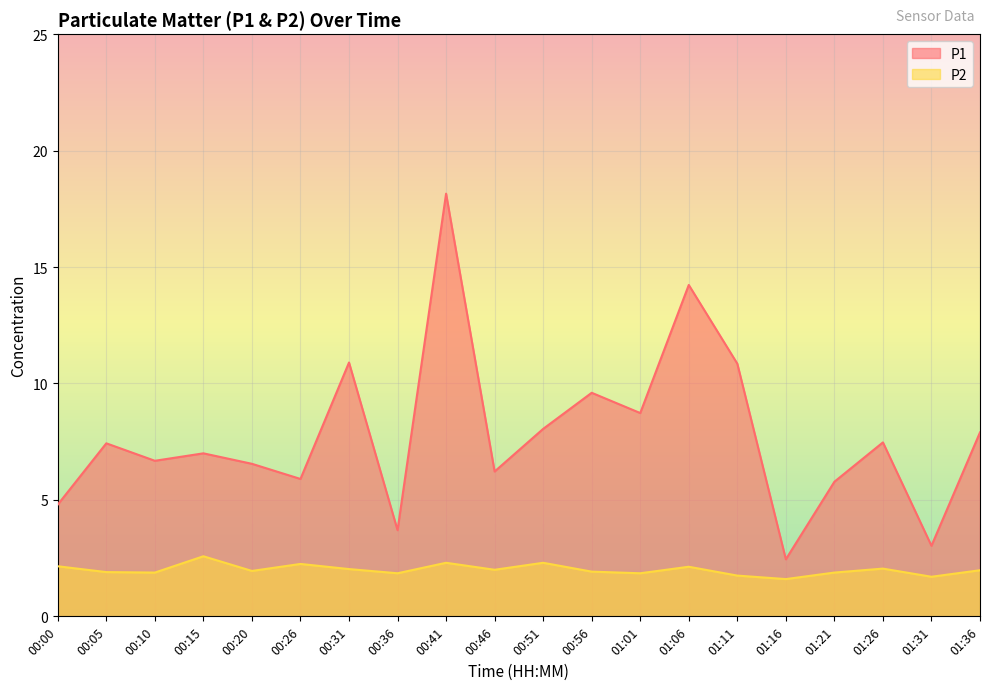

At which category does the chart reach its peak across all series?

00:41